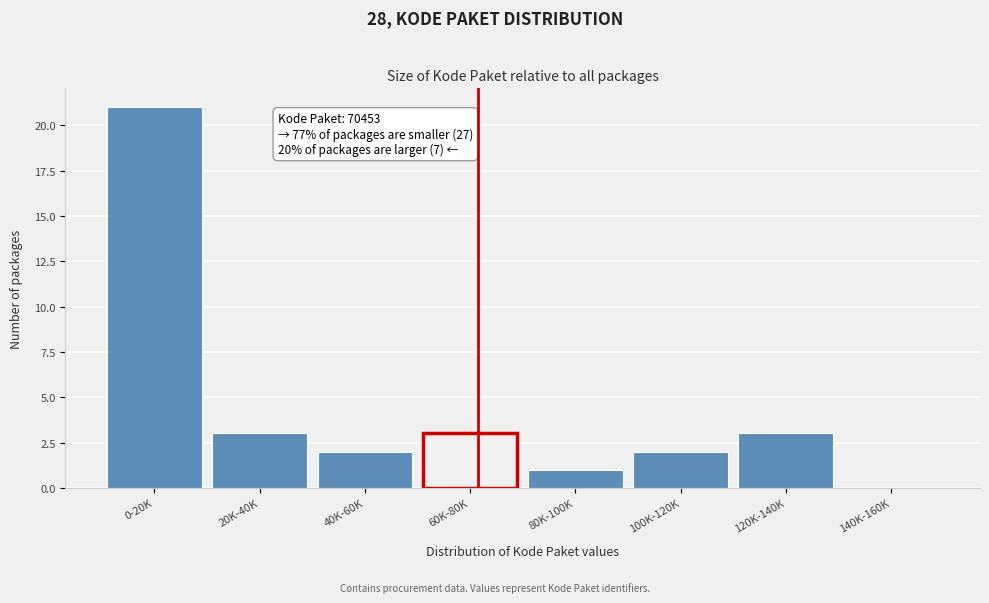

Reading left to right, list all the values displayed in this chart.

0-20K=21	20K-40K=3	40K-60K=2	60K-80K=3	80K-100K=1	100K-120K=2	120K-140K=3	140K-160K=0